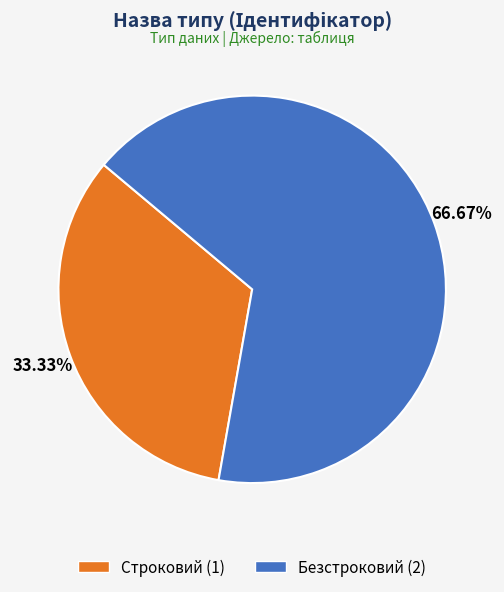

How many segments does this pie chart have?

2